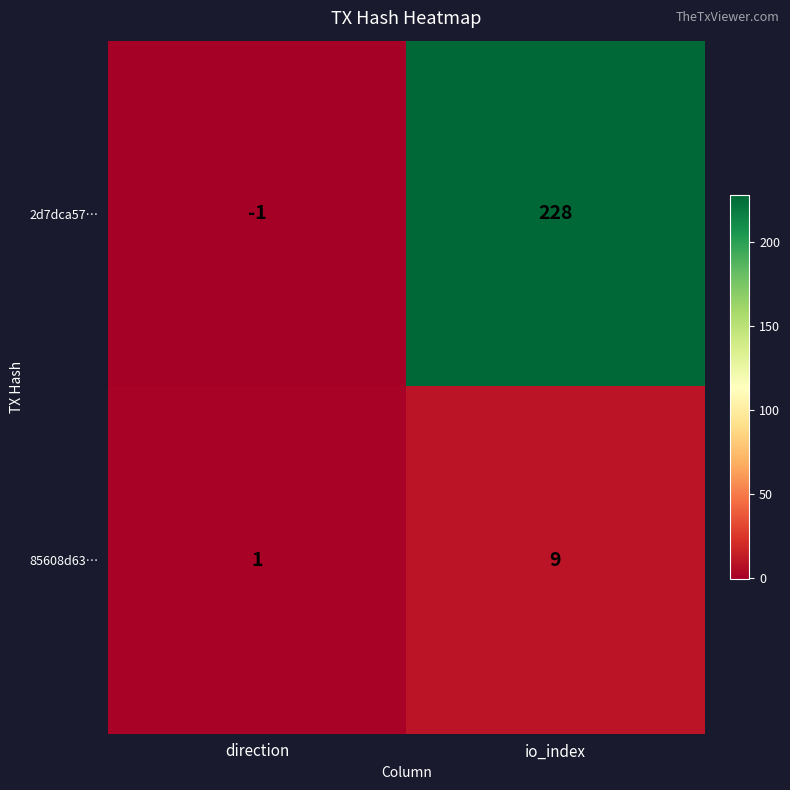

Reading left to right, list all the values displayed in this chart.

2d7dca57…: direction=-1	io_index=228
85608d63…: direction=1	io_index=9